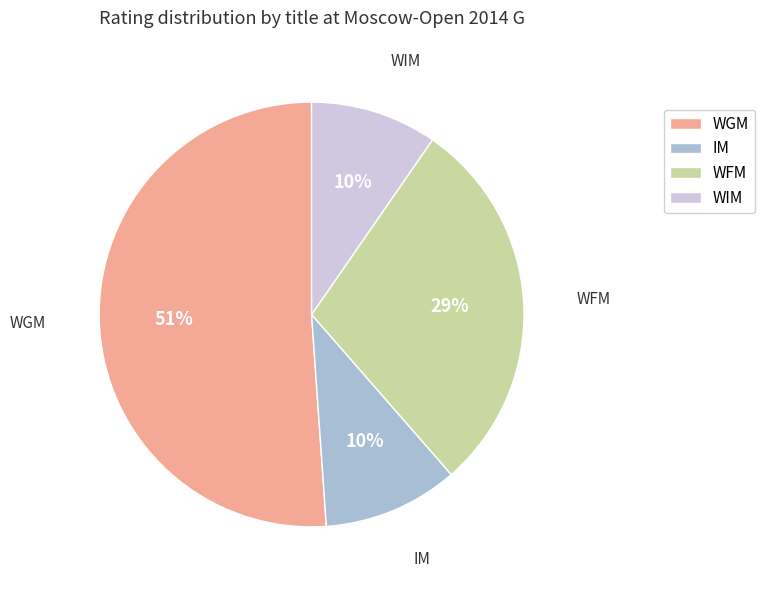

Combined, do WFM and WGM account for over 50%?

Yes